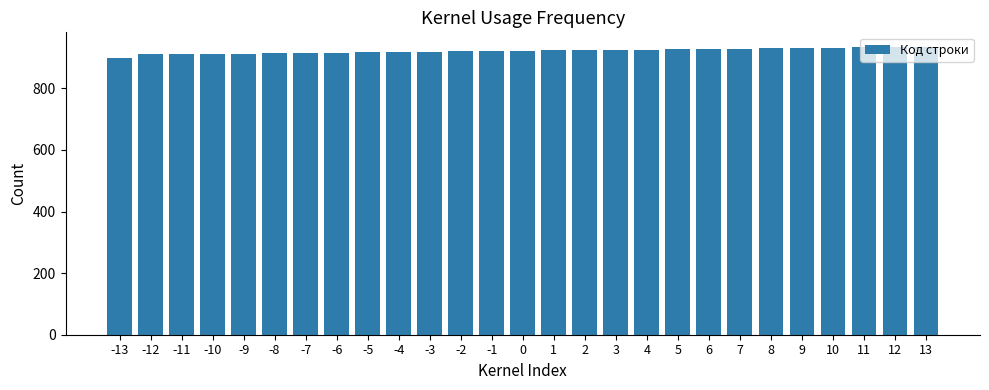

What is the sum of all values?

24885